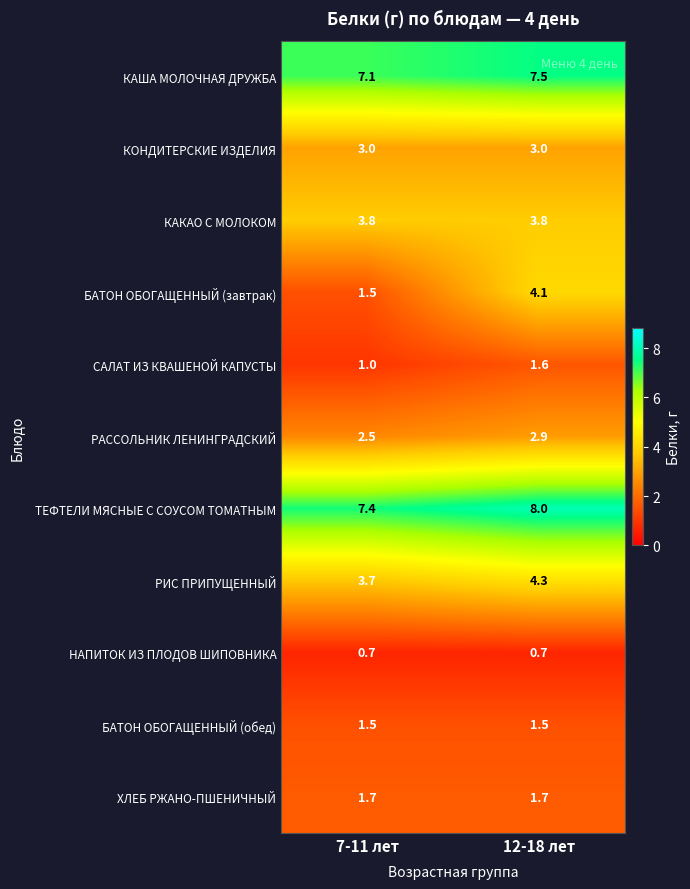

What value does the КАКАО С МОЛОКОМ series have at 7-11 лет?

3.8